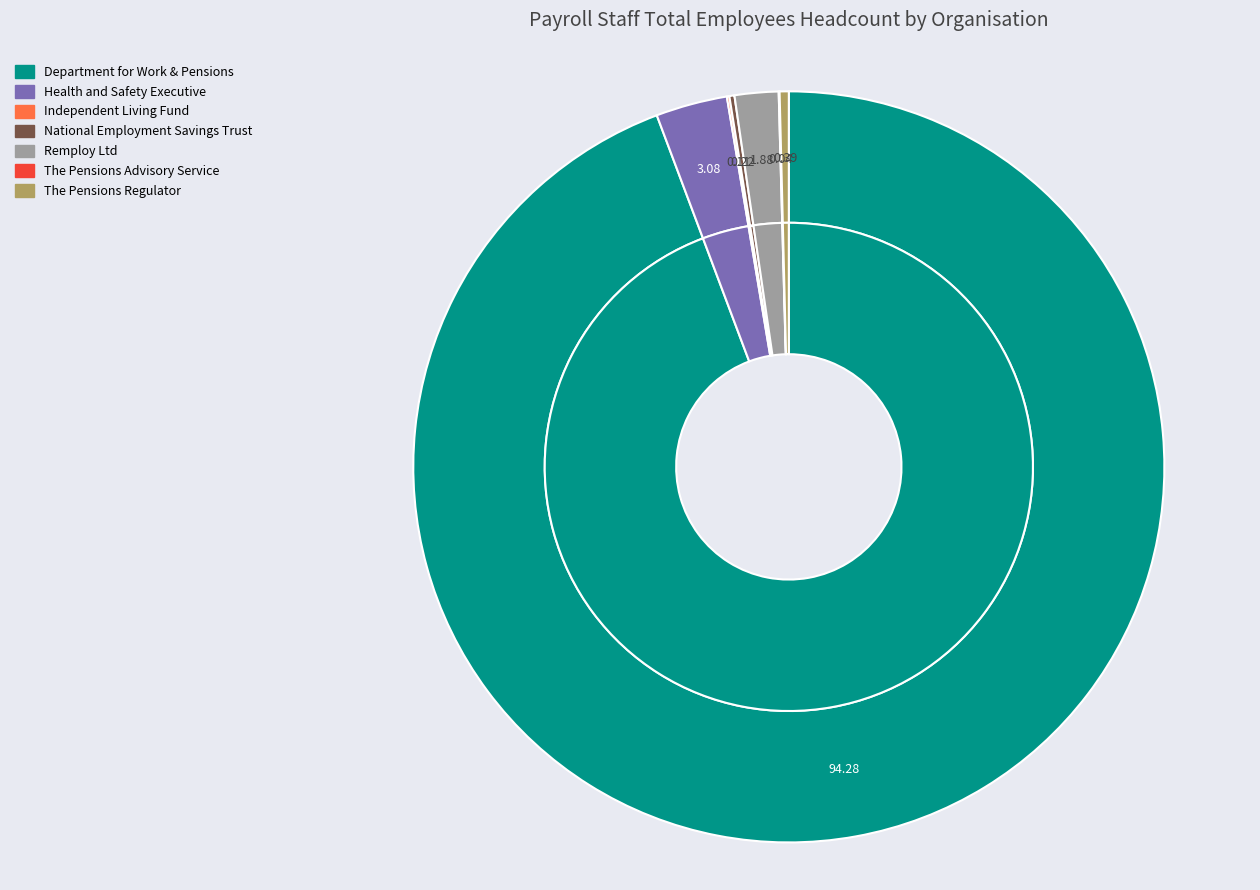

Count the number of slices in the pie.

7